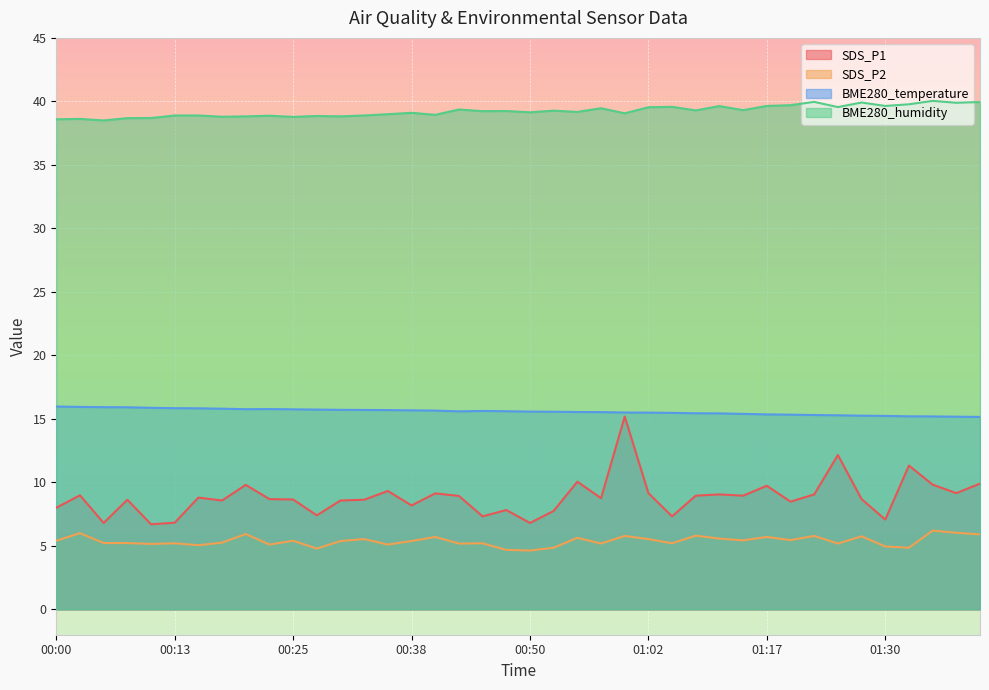

True or false: SDS_P2 and BME280_temperature intersect in this chart.

False